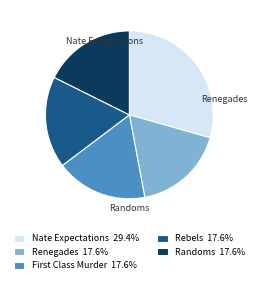

Combined, do Renegades 17.6% and Nate Expectations 29.4% account for over 50%?

No